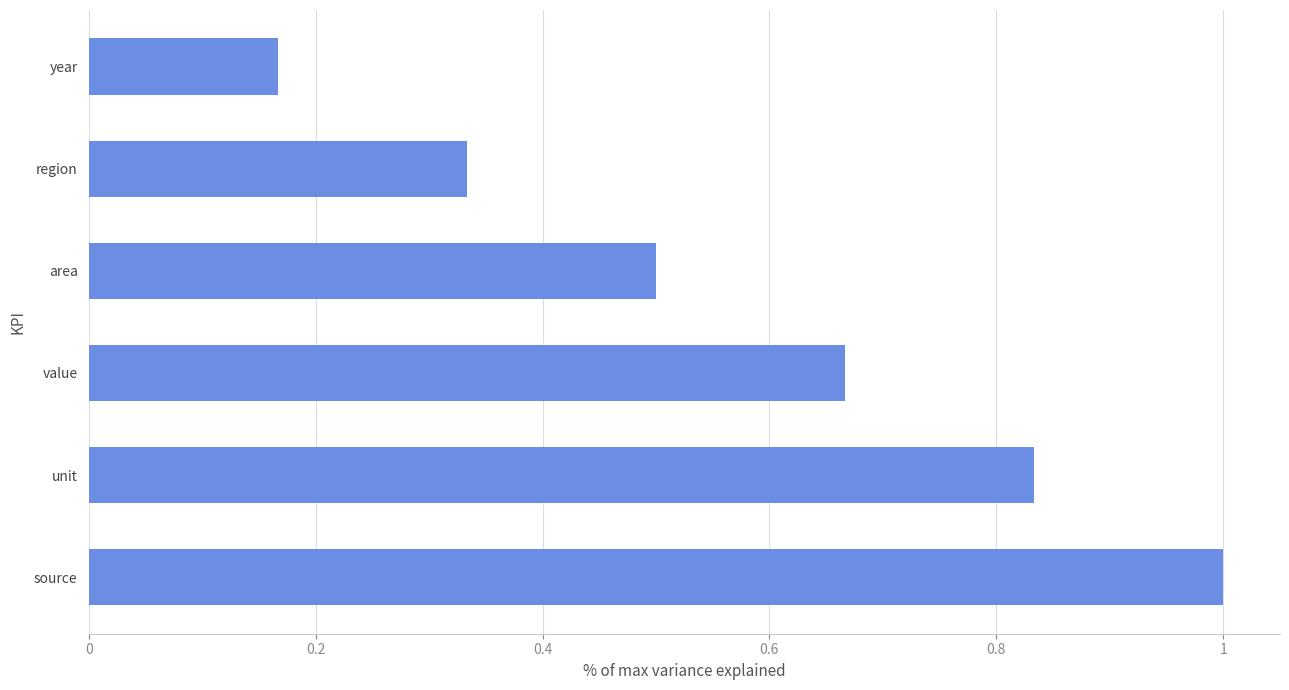

What is the change in value from unit to region?

-0.5